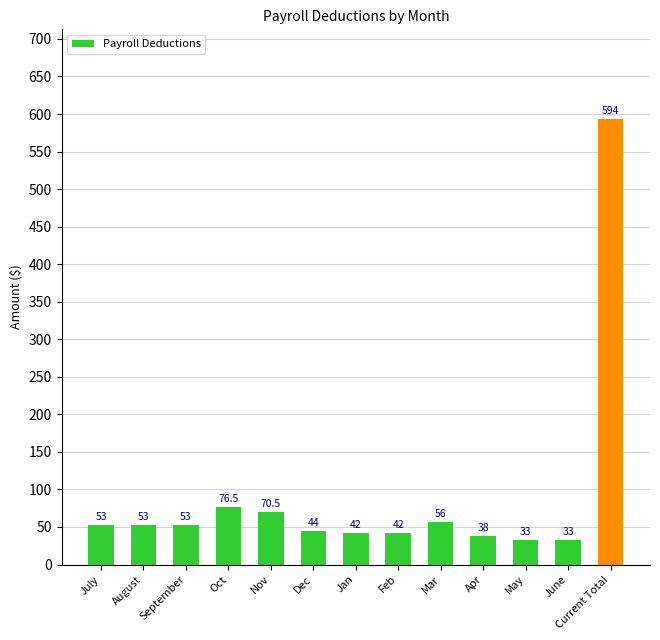

Reading right to left, extract all data points from this chart.

Current Total=594.0	June=33.0	May=33.0	Apr=38.0	Mar=56.0	Feb=42.0	Jan=42.0	Dec=44.0	Nov=70.5	Oct=76.5	September=53.0	August=53.0	July=53.0